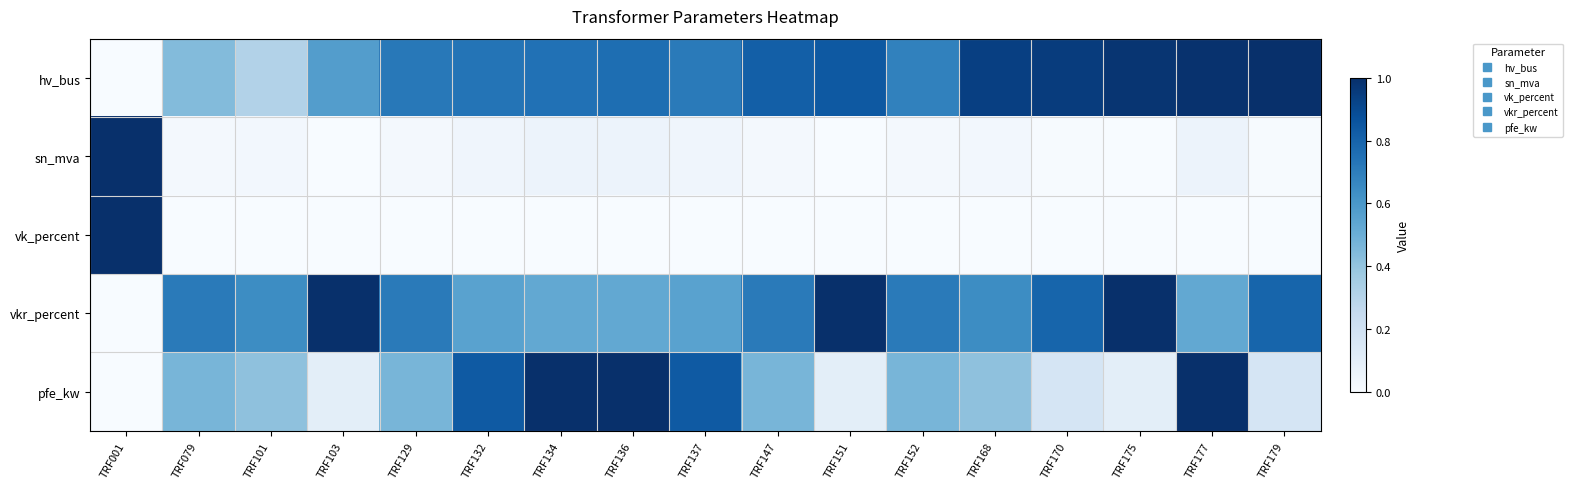

Between TRF101 and TRF136, which series saw the biggest shift?

pfe_kw